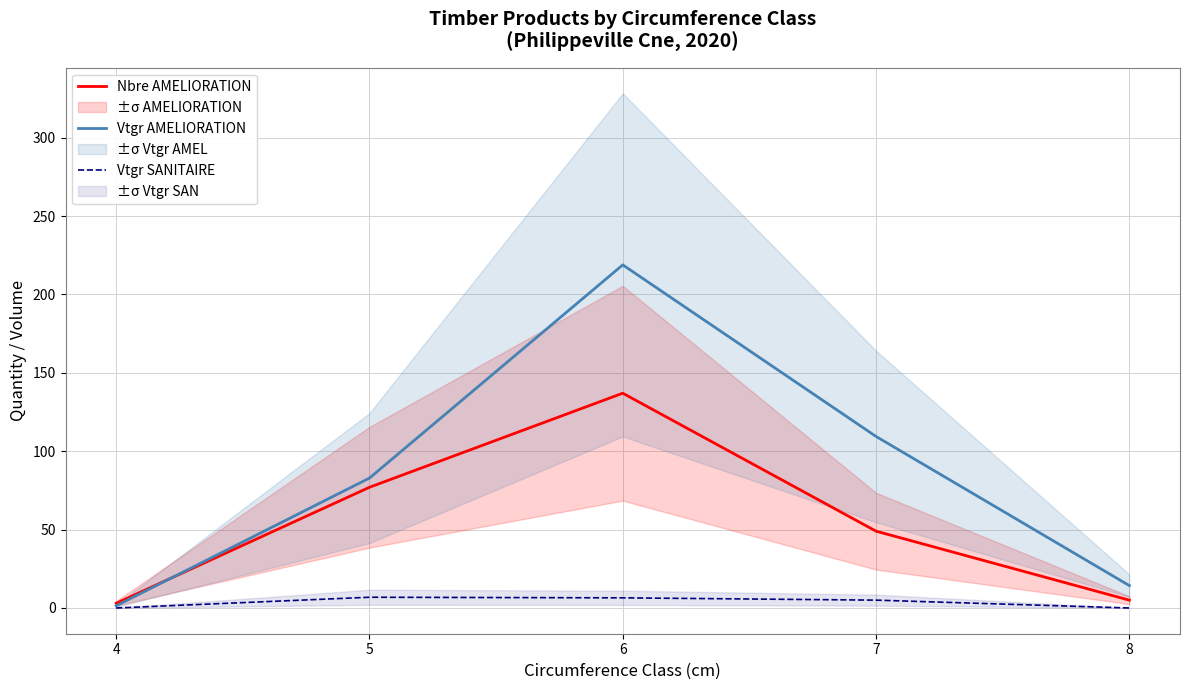

At which label does Vtgr AMELIORATION reach its minimum?

4